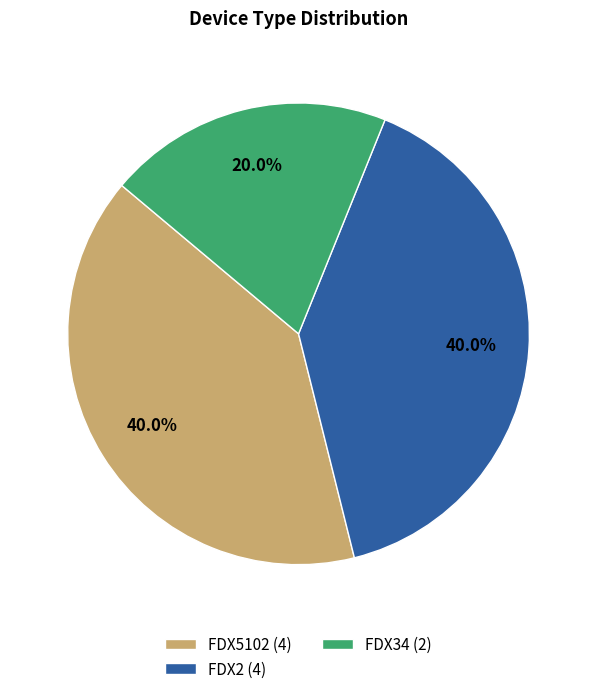

To the nearest percent, what is the difference between the FDX2 and FDX34 slice percentages?

20%